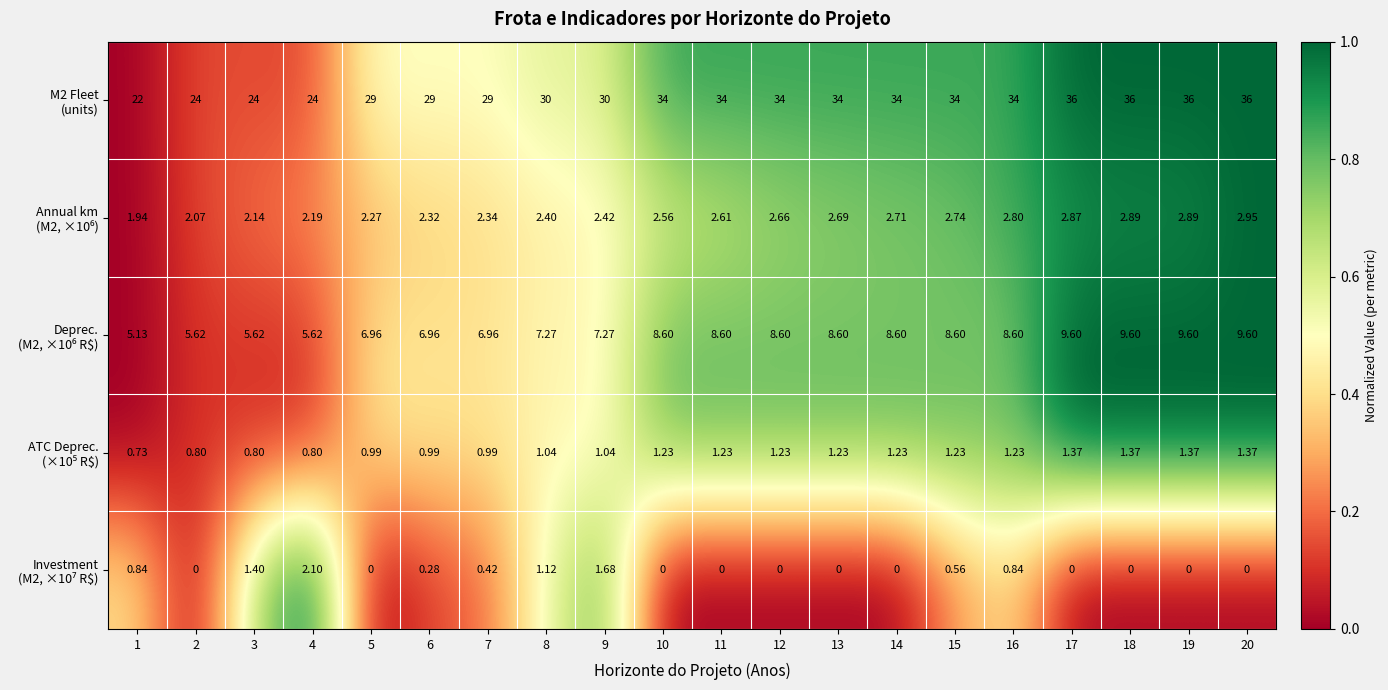

How many distinct data groups are displayed?

5